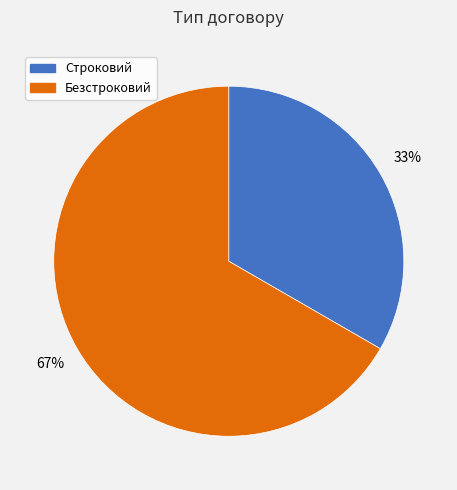

Is the sum of Безстроковий and Строковий greater than half?

Yes